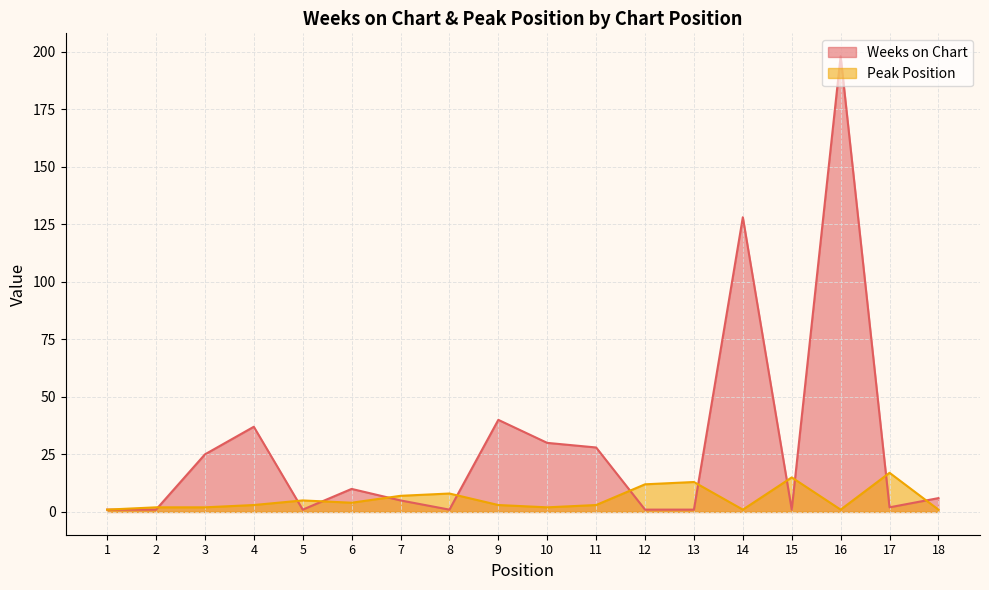

Reading left to right, list all the values displayed in this chart.

Weeks on Chart: 1	1	25	37	1	10	5	1	40	30	28	1	1	128	1	198	2	6
Peak Position: 1	2	2	3	5	4	7	8	3	2	3	12	13	1	15	1	17	1